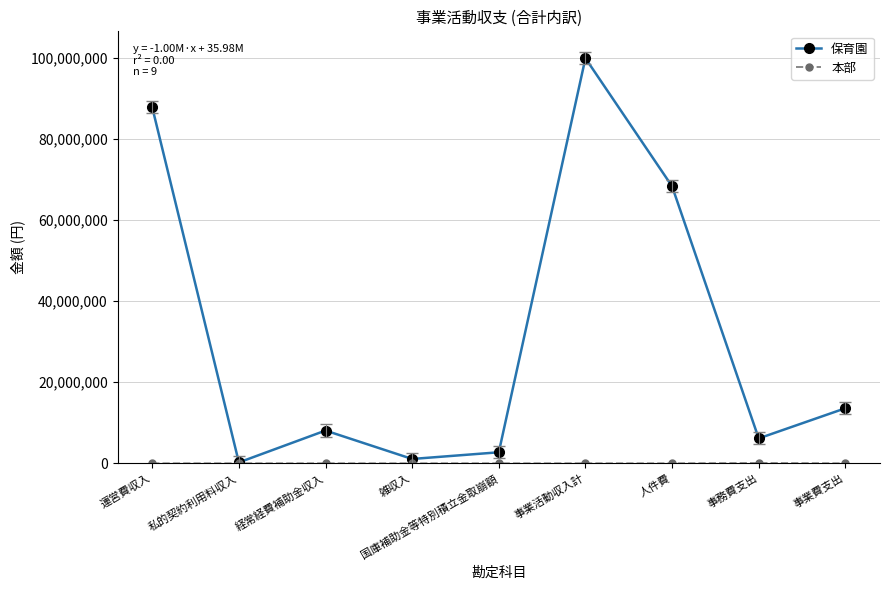

What is the label of the 4th point from the right?

事業活動収入計